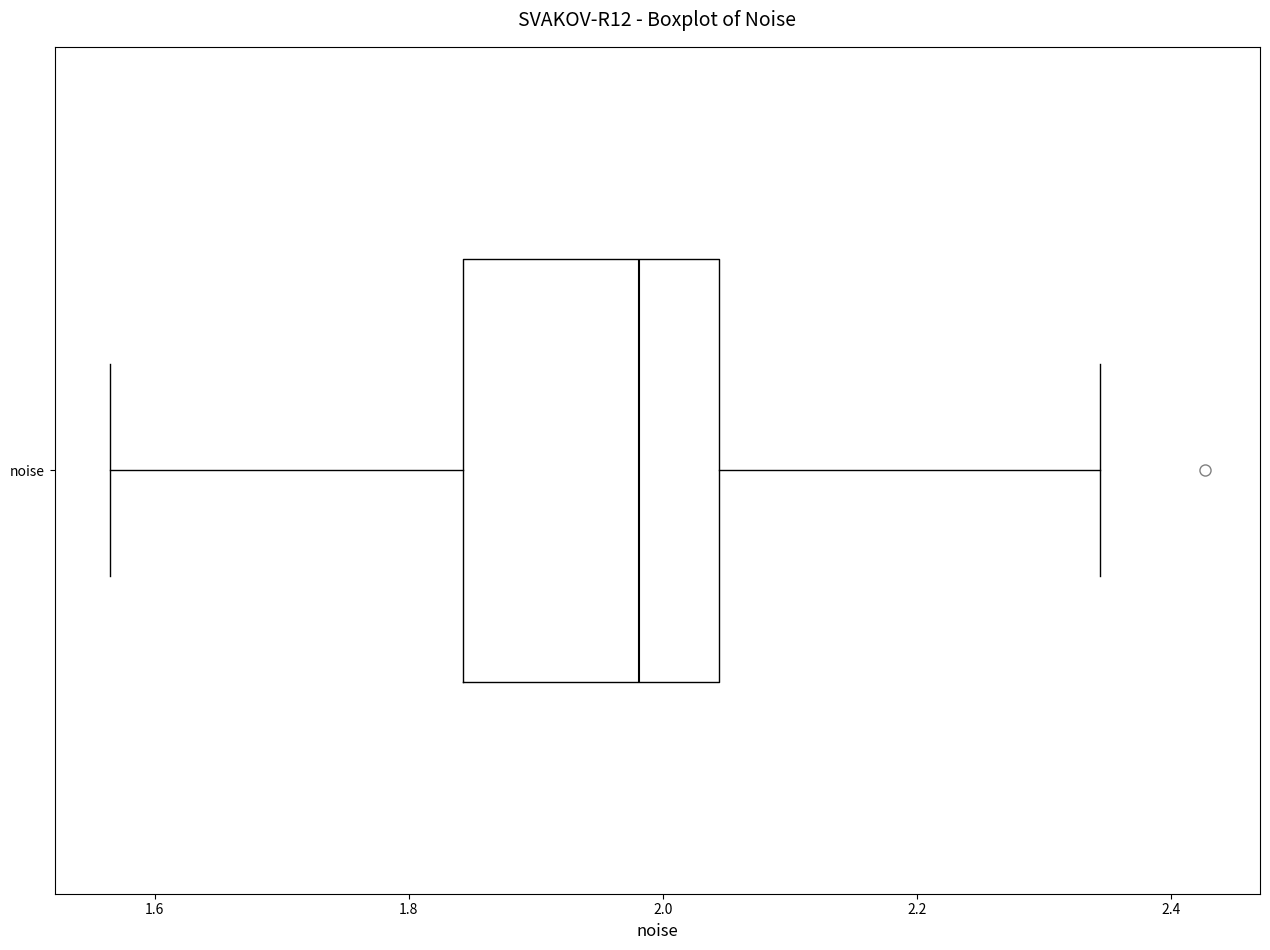

Transcribe this box plot: give where the median line is, the range the box spans, and where the two whiskers end, as read against the x-axis. The values are not printed on the chart, so give them approximately, as read against the axis.

median 1.98, box 1.84 to 2.04, whiskers 1.56 to 2.34